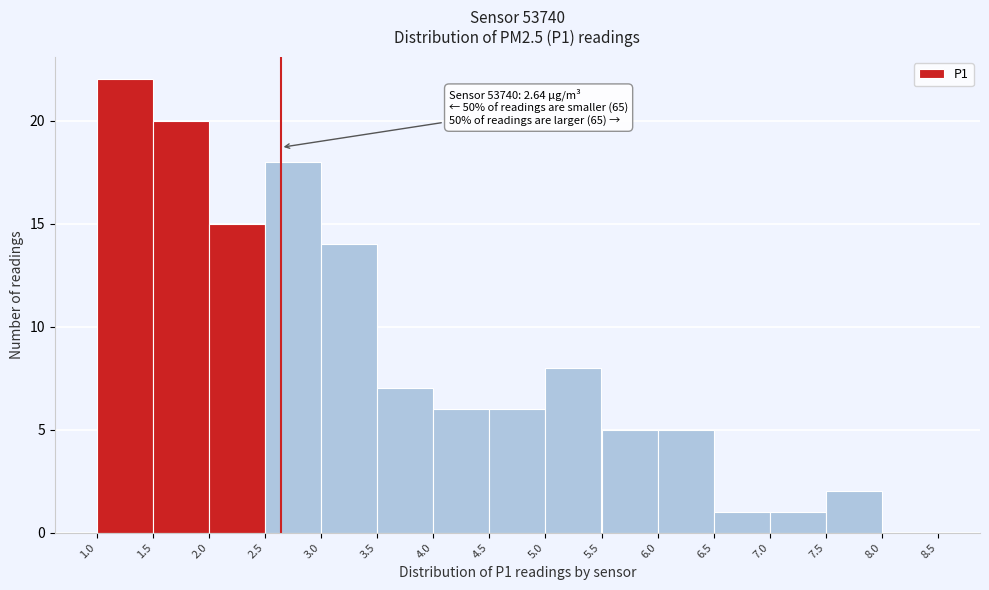

Which range on the x-axis has the tallest bar?

1.0 to 1.5